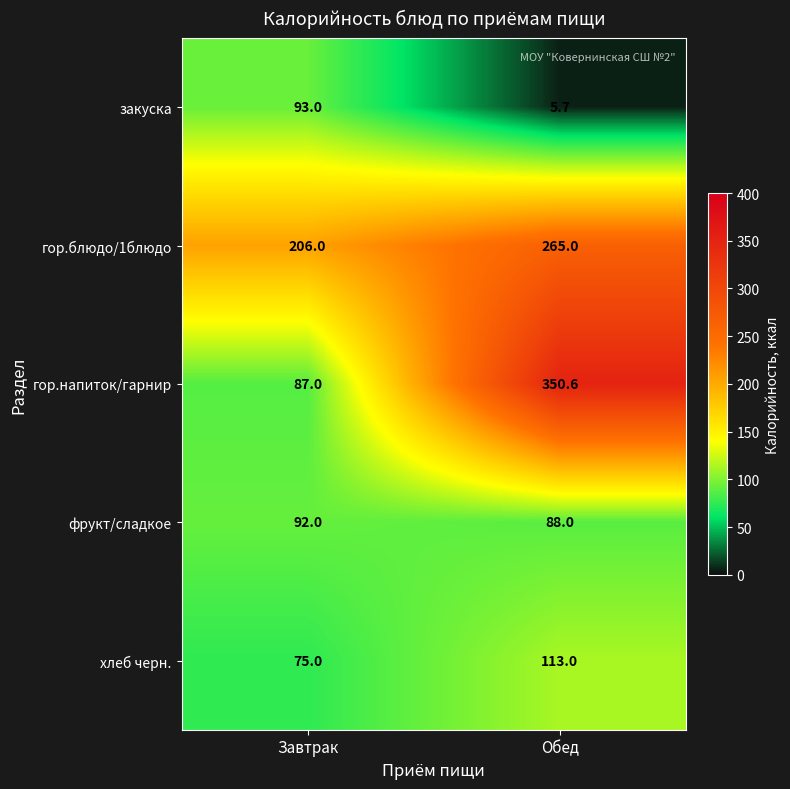

Between Завтрак and Обед, which series saw the biggest shift?

гор.напиток/гарнир